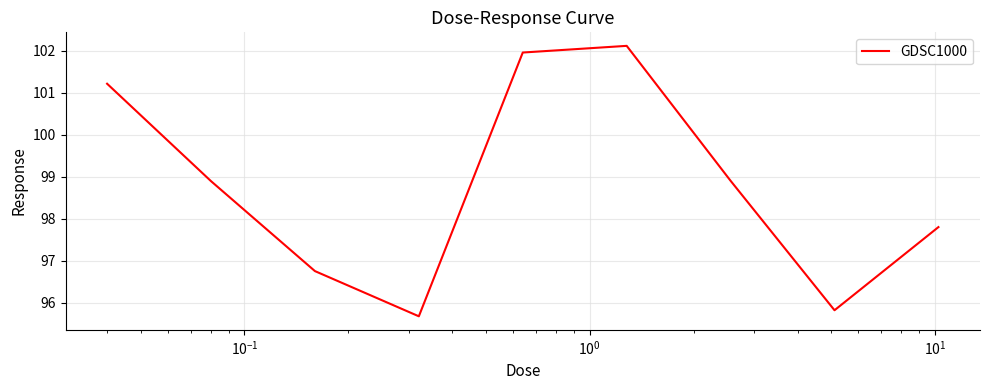

What is the difference between the maximum and minimum values?

6.4